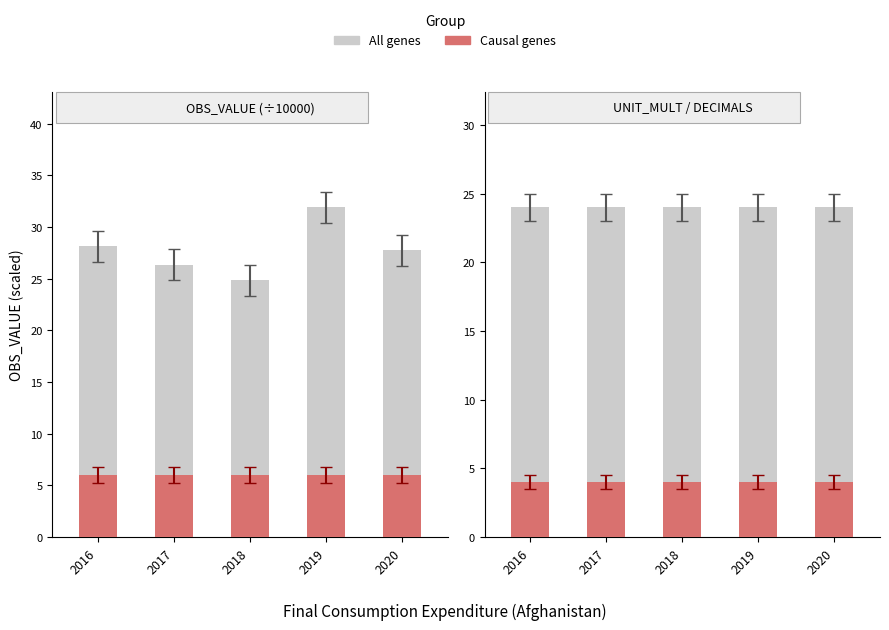

At 2019, list the series in order from smallest to largest.

Causal genes, All genes